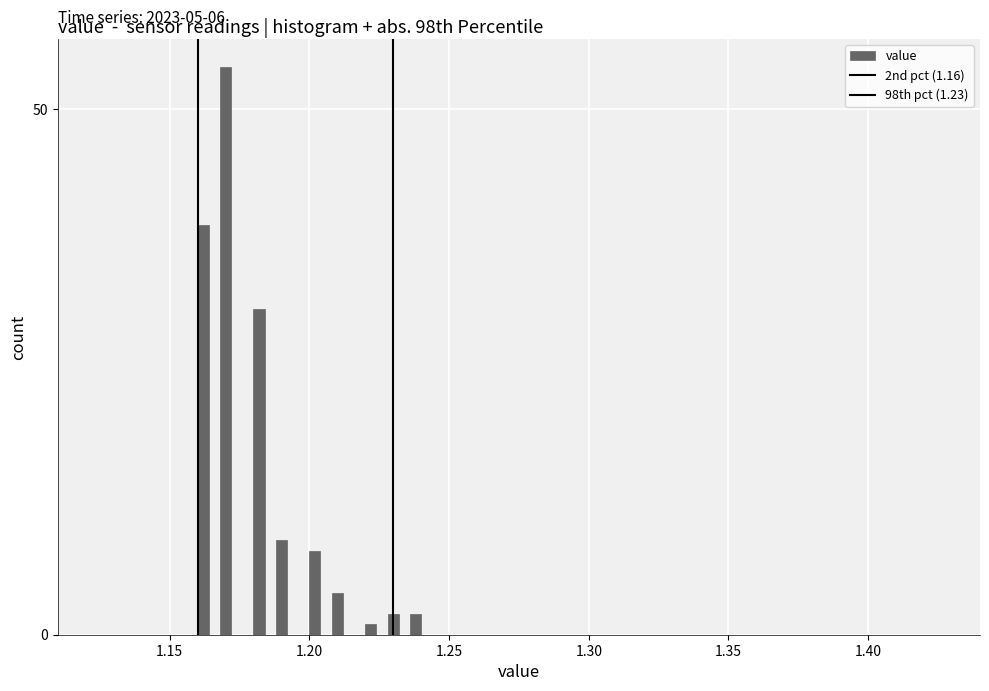

Around what value on the x-axis is the tallest bar? Give the approximate position of its centre, as read against the axis.

1.170